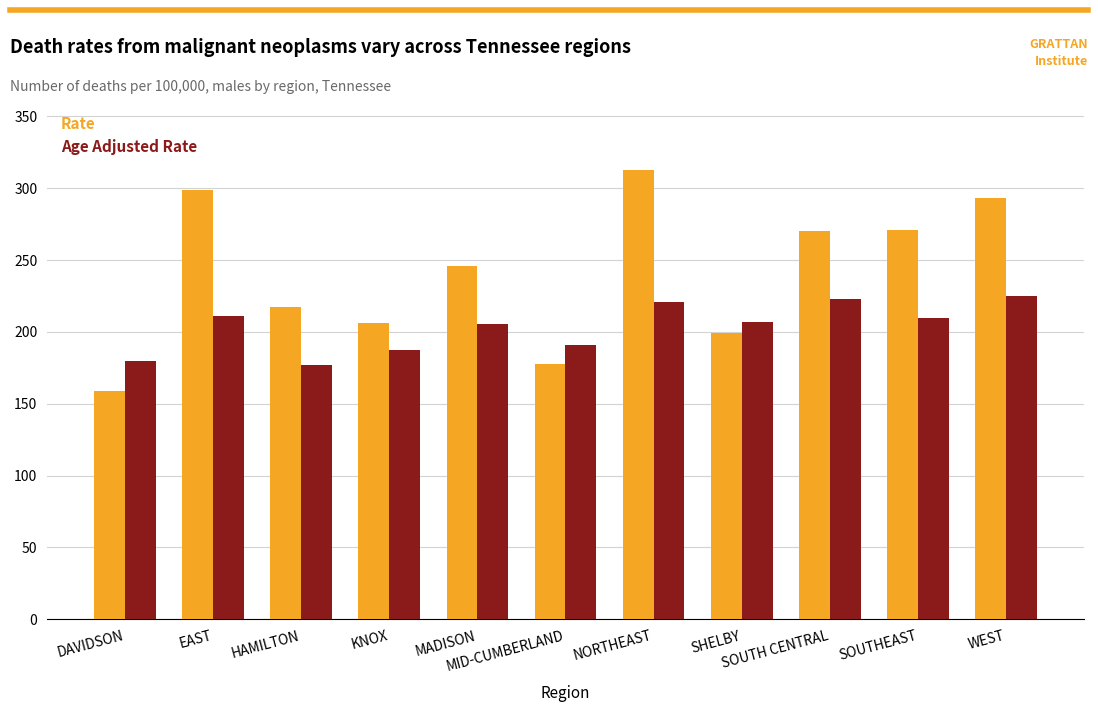

The value of Age Adjusted Rate at MID-CUMBERLAND is 191.0. True or false?

True